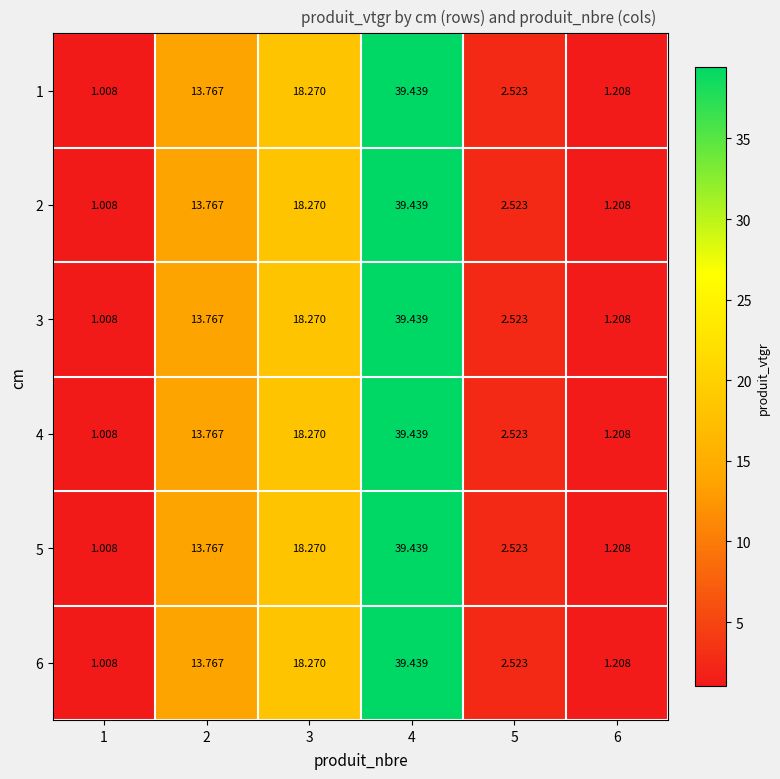

How many data points does each series have?

6